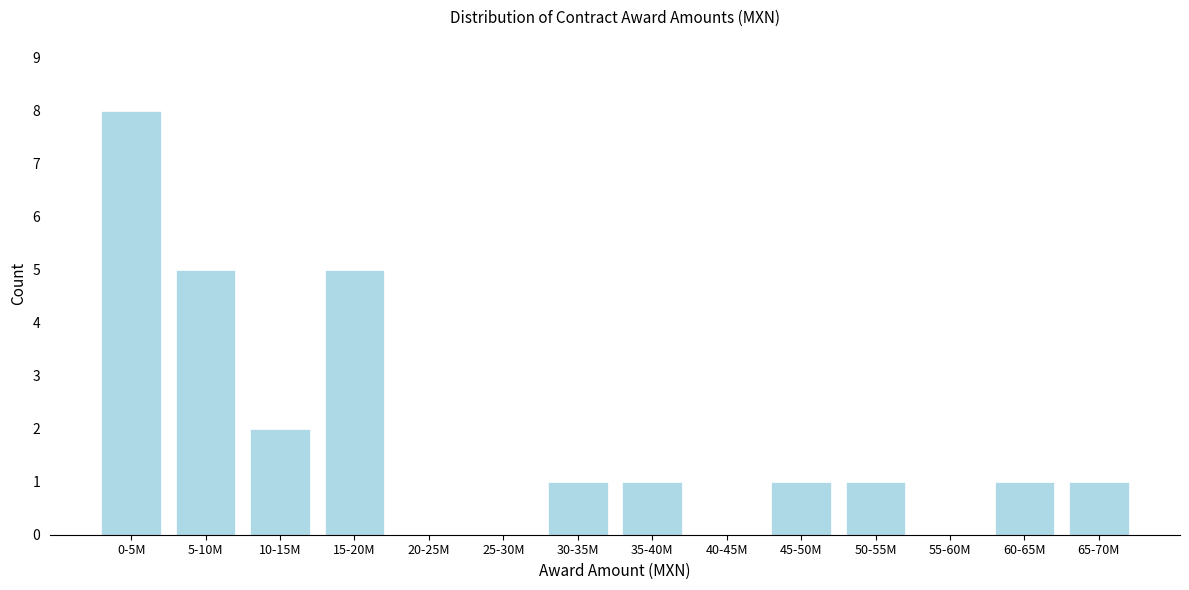

Reading left to right, what are all the values shown in this chart?

0-5M=8	5-10M=5	10-15M=2	15-20M=5	20-25M=0	25-30M=0	30-35M=1	35-40M=1	40-45M=0	45-50M=1	50-55M=1	55-60M=0	60-65M=1	65-70M=1